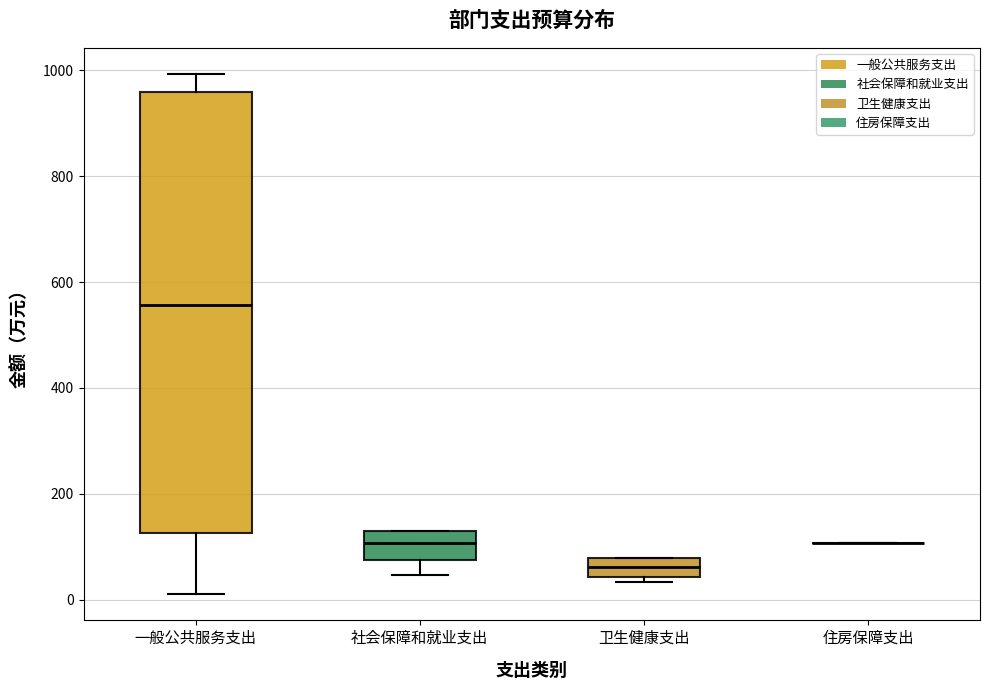

Reading left to right, transcribe this box plot: for each box, give where its median line is, the range the box spans, and where its two whiskers end, as read against the y-axis. The values are not printed on the chart, so give them approximately, as read against the axis.

一般公共服务支出: median 560, box 120 to 960, whiskers 20 to 1000
社会保障和就业支出: median 100, box 80 to 140, whiskers 40 to 140
卫生健康支出: median 60, box 40 to 80, whiskers 40 (just below the box's lower edge) to 80
住房保障支出: box collapsed to a line at 100, whiskers 100 to 100